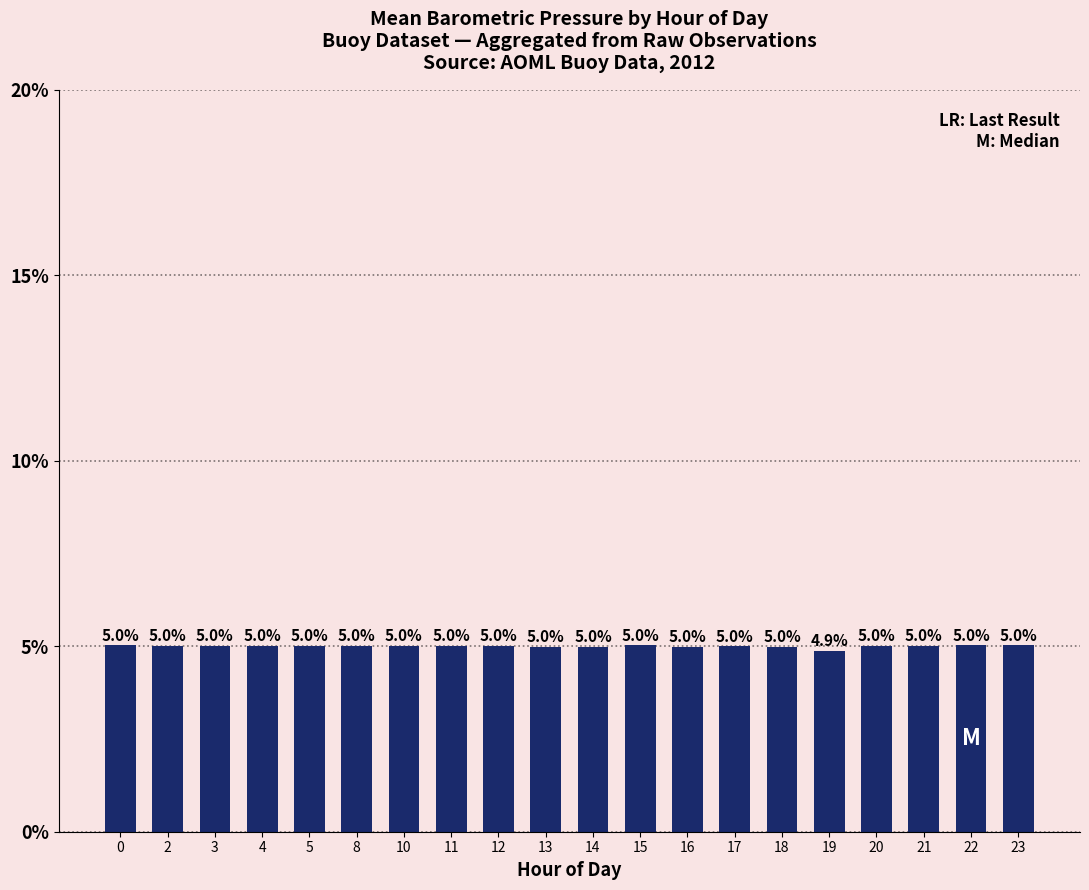

What is the sum of all values?

100.0